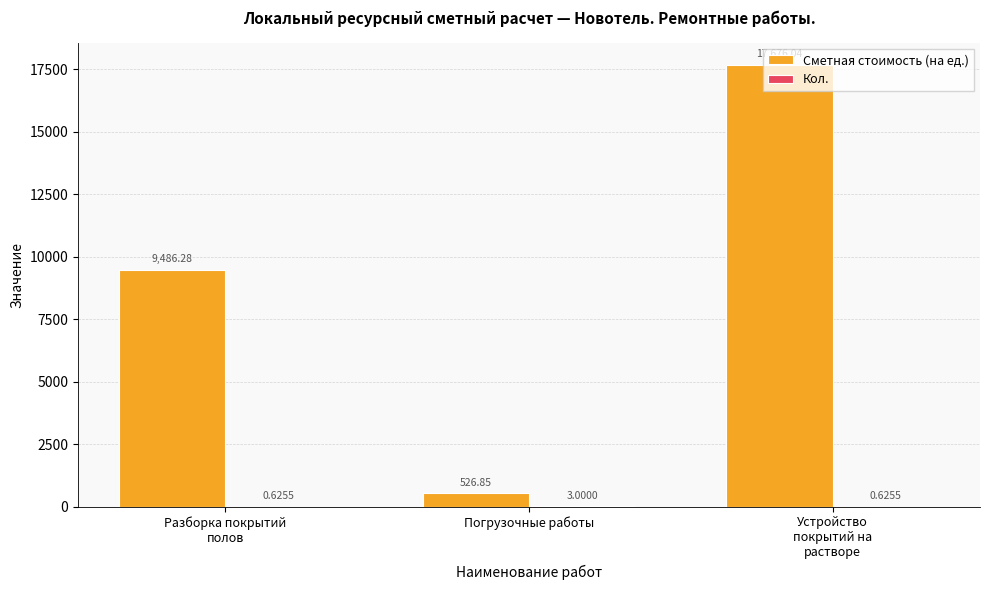

How many series are shown in this chart?

2